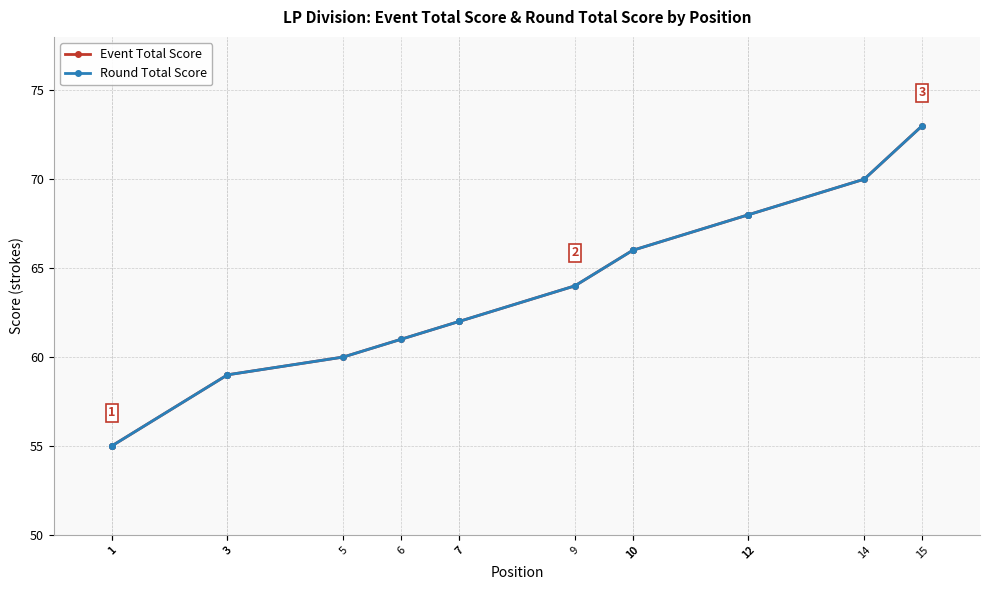

What is the difference between the maximum and minimum values in the Round Total Score series?

18